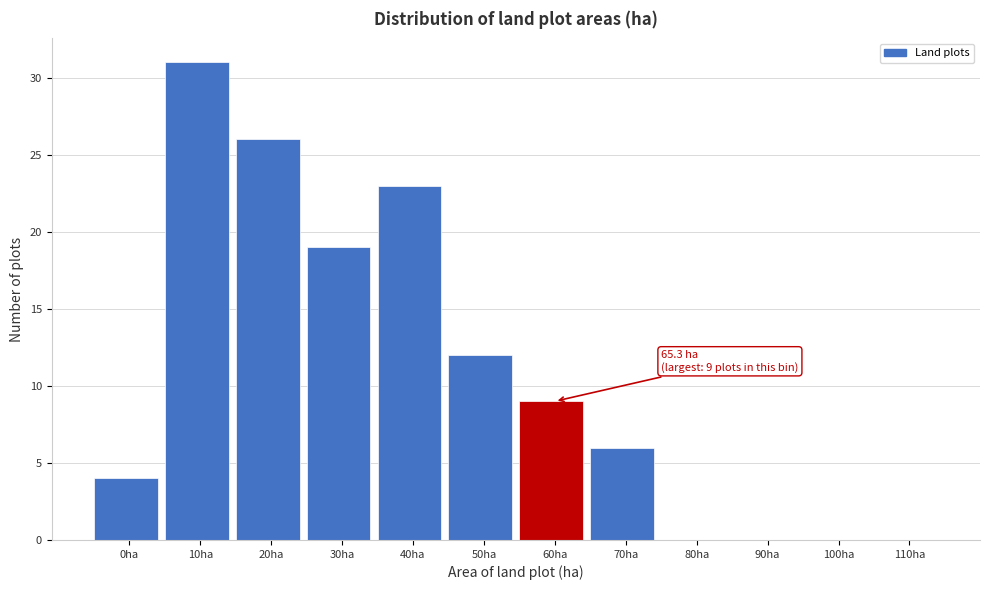

Reading left to right, transcribe all the data shown in this chart.

0ha=4	10ha=31	20ha=26	30ha=19	40ha=23	50ha=12	60ha=9	70ha=6	80ha=0	90ha=0	100ha=0	110ha=0